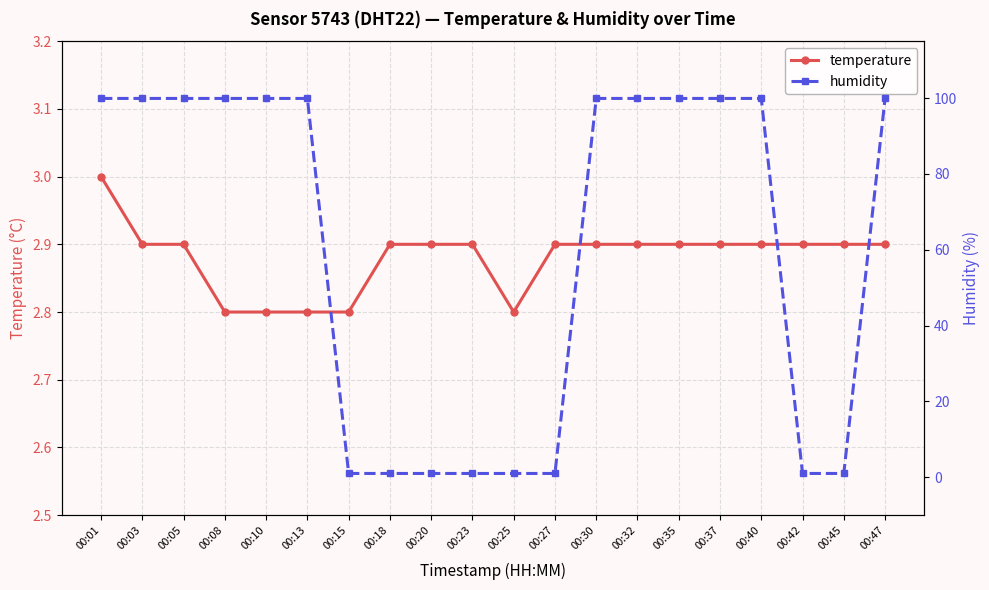

What is the total value across all series at 00:18?

3.9